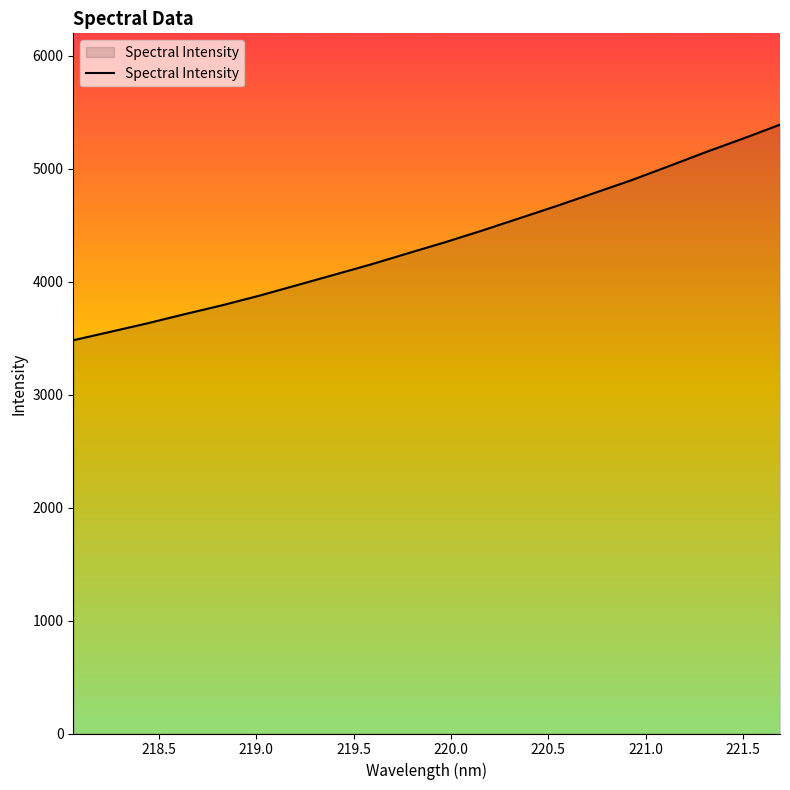

What is the minimum value shown in the chart?

3482.4